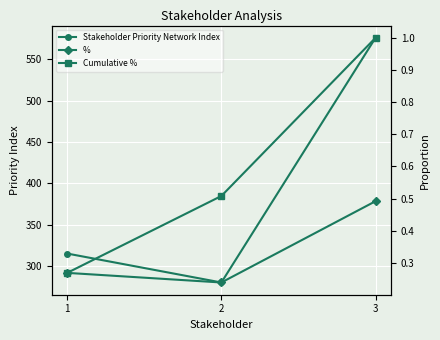

What is the minimum value for %?

0.2